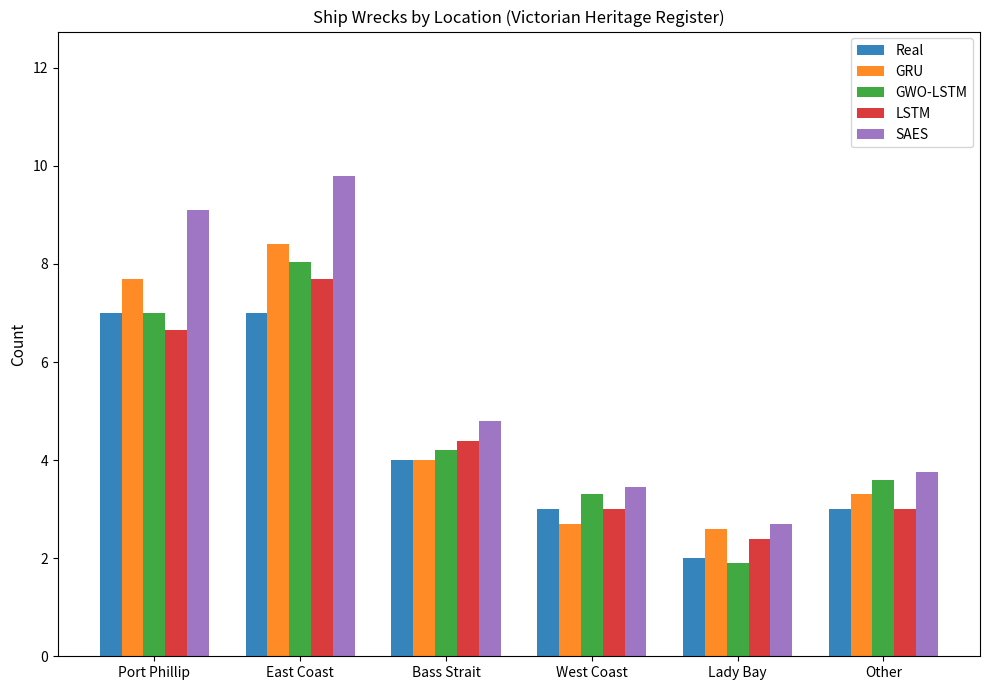

True or false: GWO-LSTM has a value of 3.6 at Other.

True